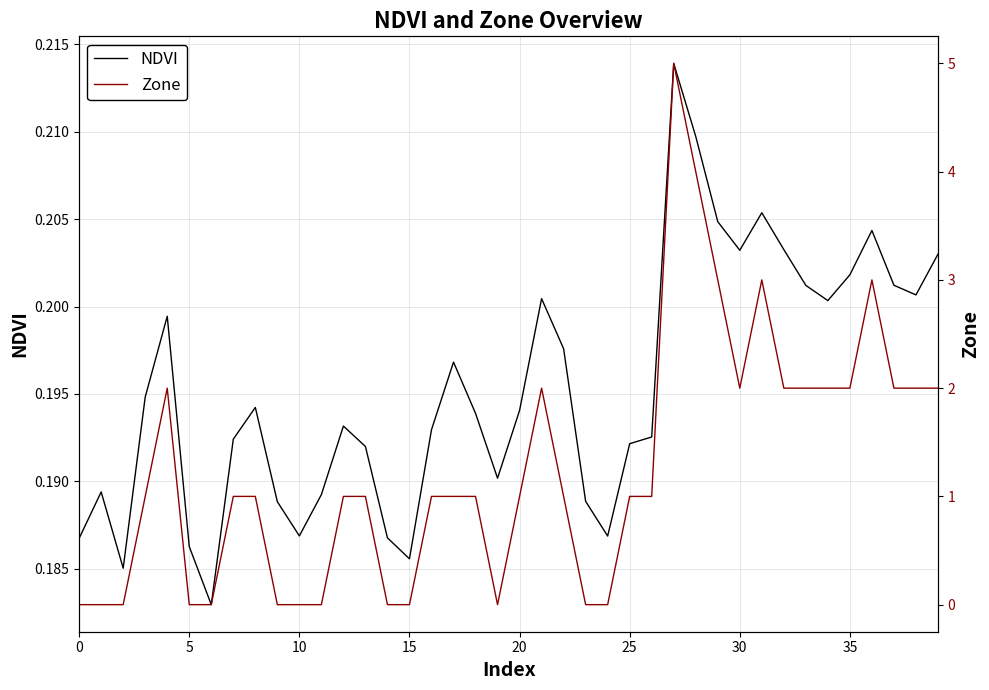

How many lines are shown in the chart?

2